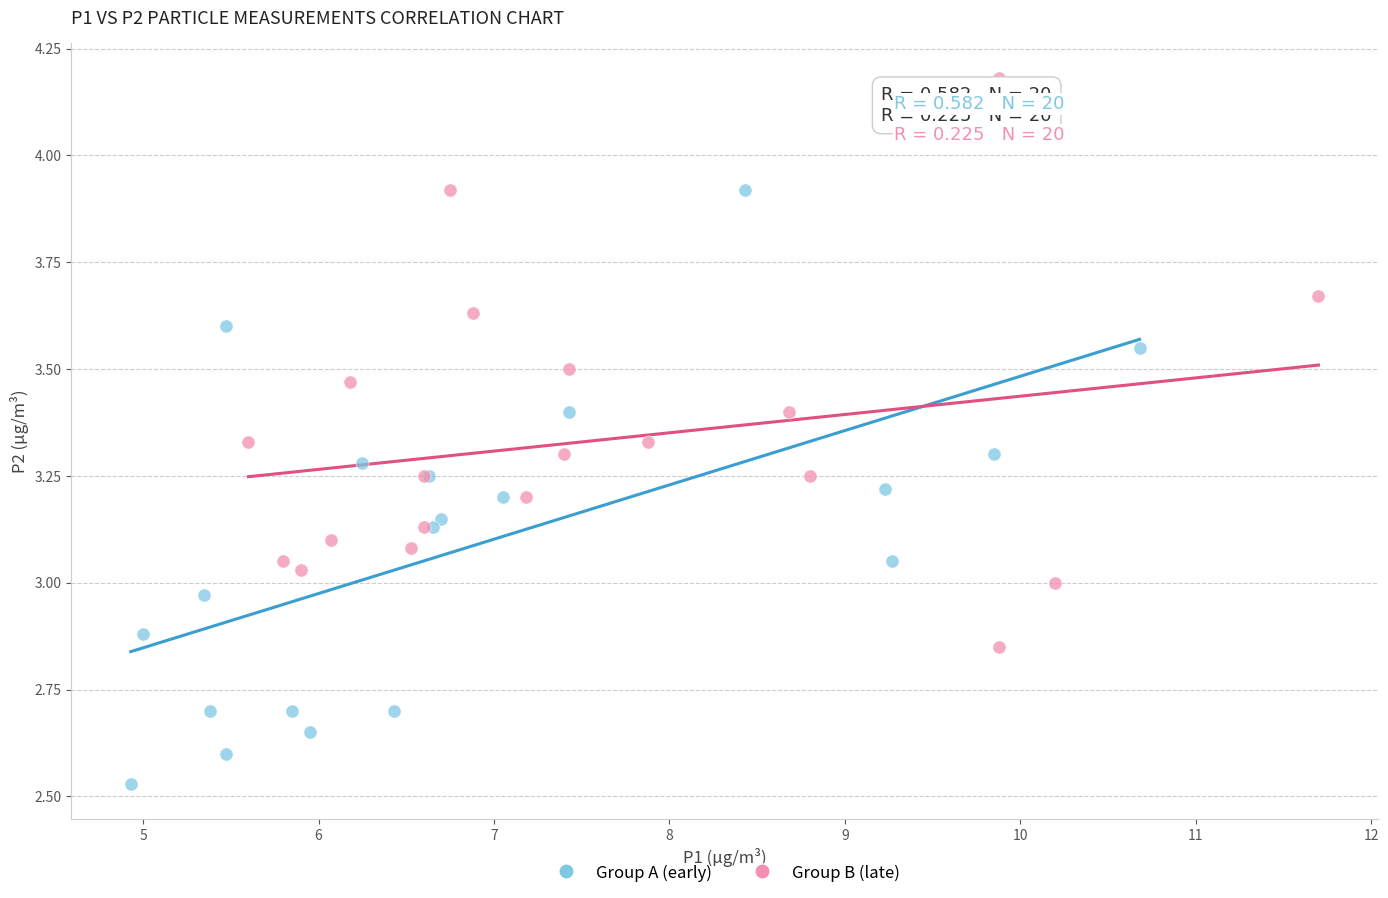

What are all the series names shown in the legend?

Group A (early), Group B (late)